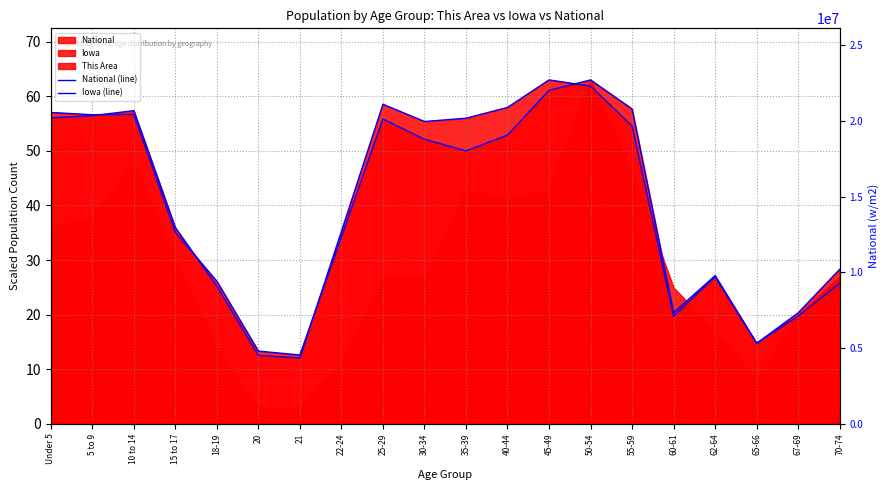

What is the approximate value of National (line) at 50-54?

61.9